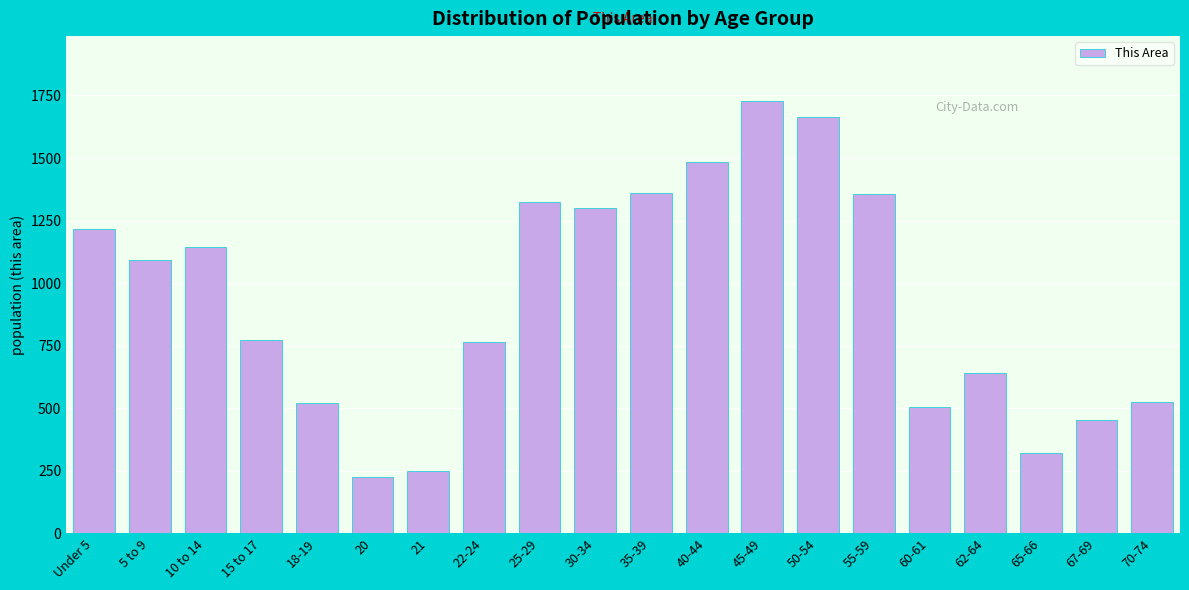

Is it true that the value at Under 5 is 251?

False